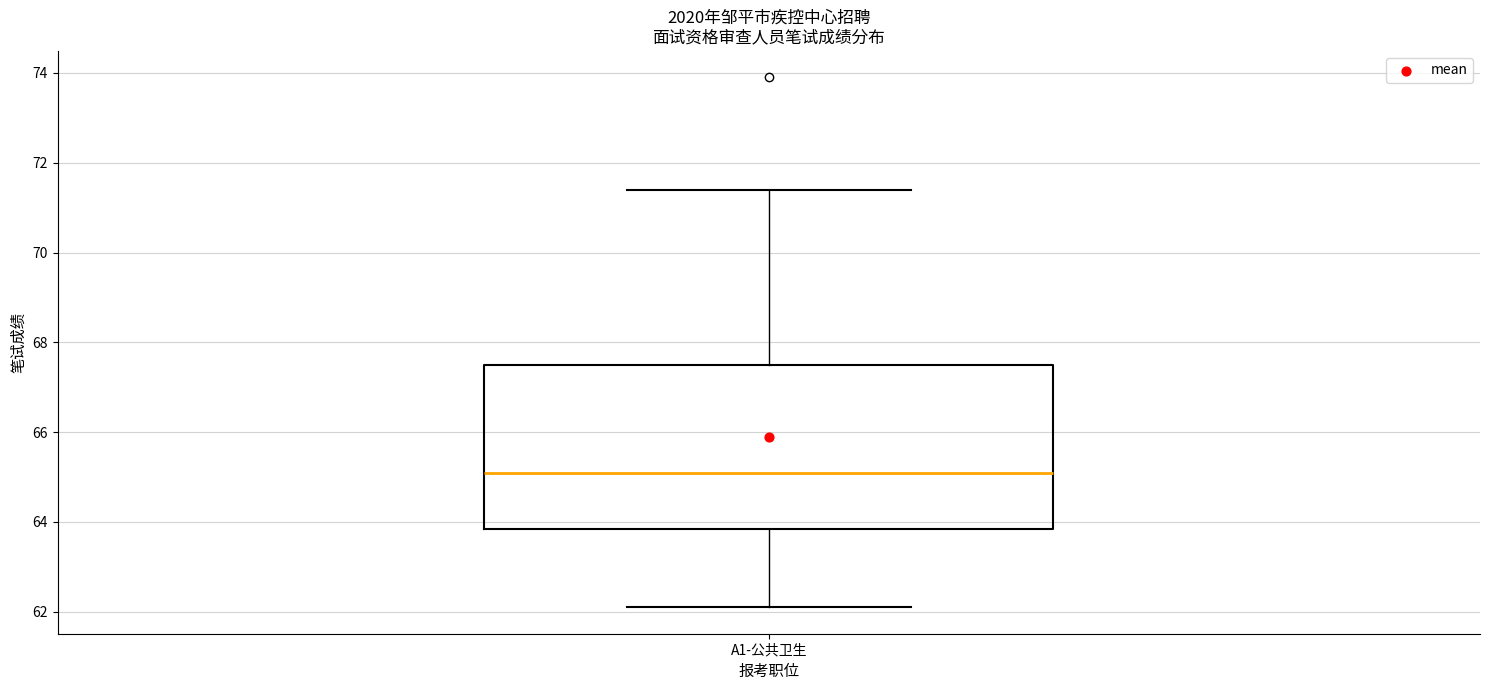

Transcribe this box plot: give where the median line is, the range the box spans, and where the two whiskers end, as read against the y-axis. The values are not printed on the chart, so give them approximately, as read against the axis.

median 65.2, box 63.8 to 67.6, whiskers 62.2 to 71.4